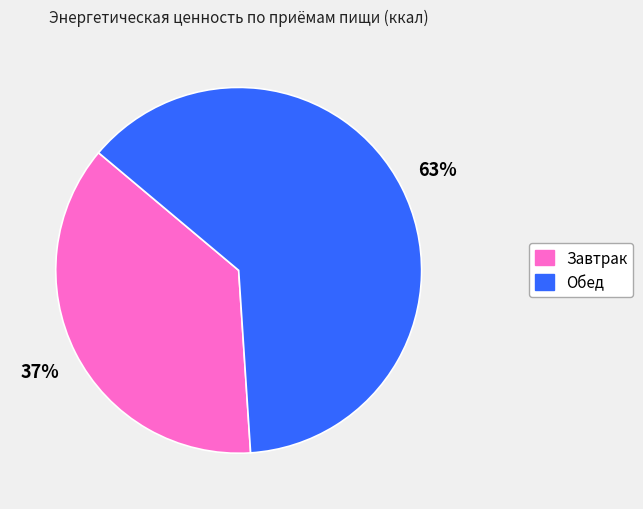

Is it true that Завтрак is 26% of the pie?

False